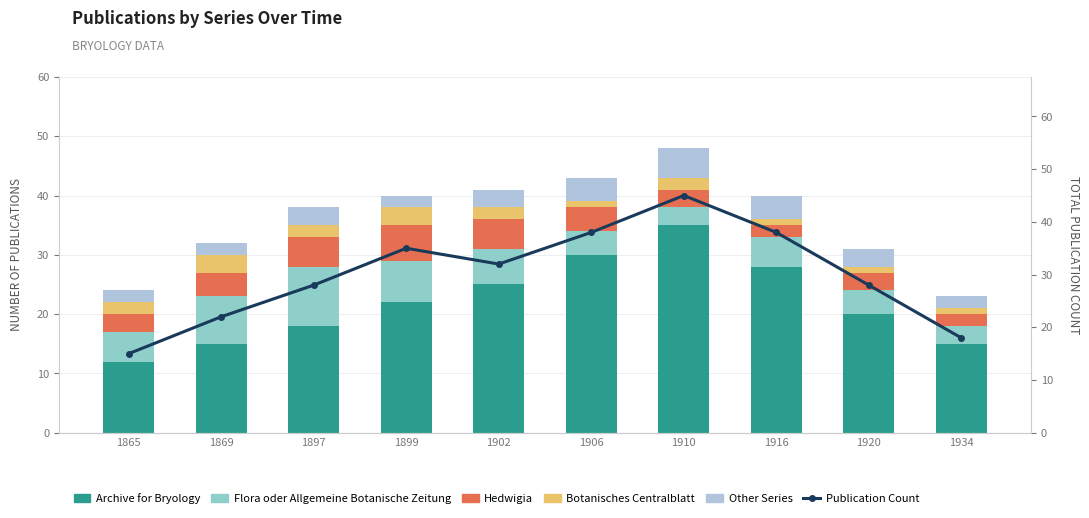

What is the difference between the highest and lowest values at 1902?

30